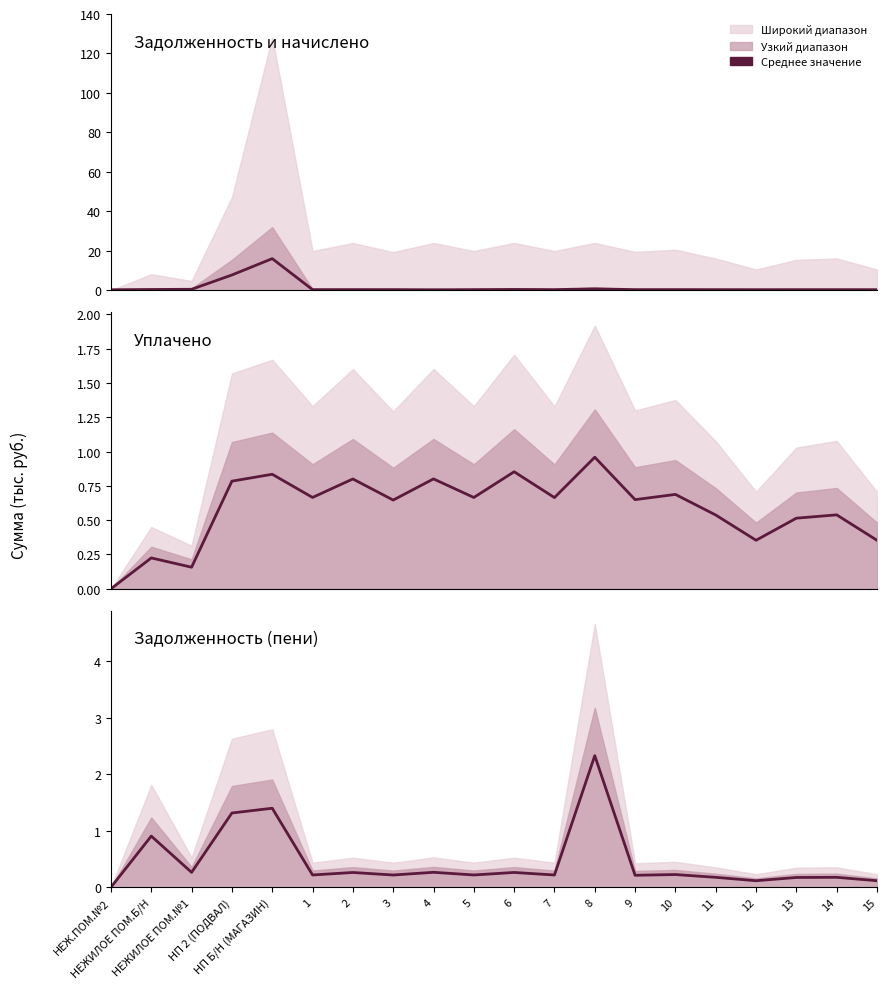

True or false: уплачено and задолженность (пени) cross at least once.

True